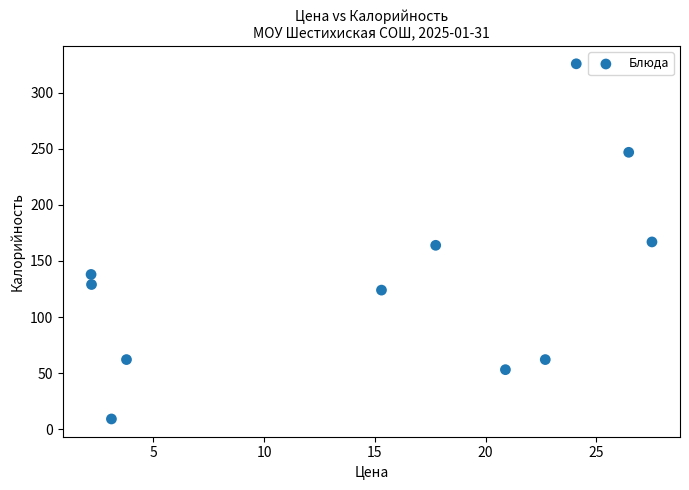

What is the range of Y values (max minus min)?

317